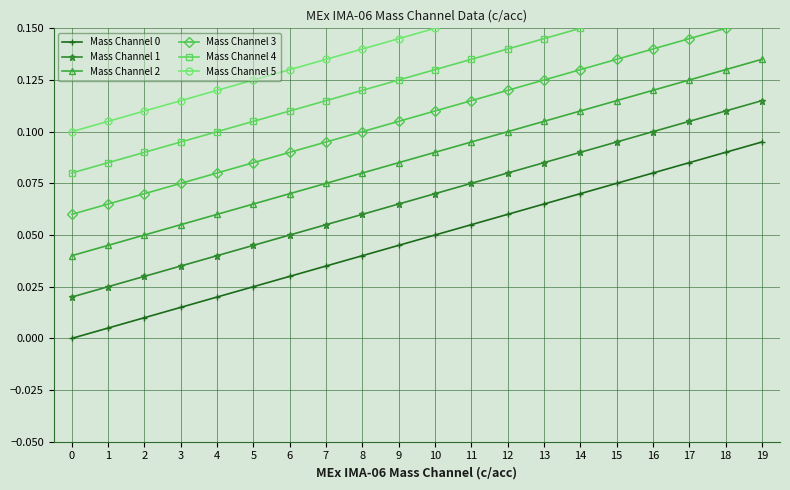

True or false: Mass Channel 0 and Mass Channel 4 cross at least once.

False